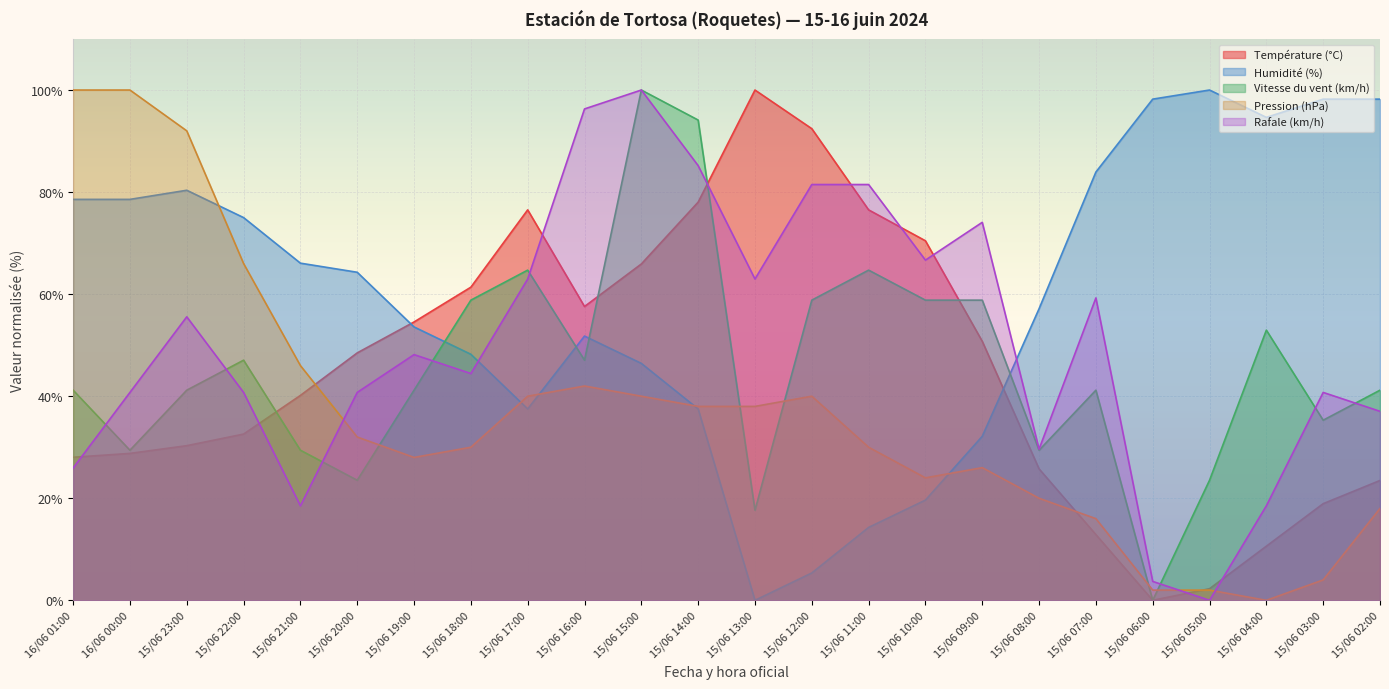

Reading right to left, transcribe all the data shown in this chart.

Température (°C): 23.5	18.9	10.6	2.3	0.0	12.9	25.8	50.8	70.5	76.5	92.4	100.0	78.0	65.9	57.6	76.5	61.4	54.5	48.5	40.2	32.6	30.3	28.8	28.0
Humidité (%): 98.2	98.2	94.6	100.0	98.2	83.9	57.1	32.1	19.6	14.3	5.4	0.0	37.5	46.4	51.8	37.5	48.2	53.6	64.3	66.1	75.0	80.4	78.6	78.6
Vitesse du vent (km/h): 41.2	35.3	52.9	23.5	0.0	41.2	29.4	58.8	58.8	64.7	58.8	17.6	94.1	100.0	47.1	64.7	58.8	41.2	23.5	29.4	47.1	41.2	29.4	41.2
Pression (hPa): 18.0	4.0	0.0	2.0	2.0	16.0	20.0	26.0	24.0	30.0	40.0	38.0	38.0	40.0	42.0	40.0	30.0	28.0	32.0	46.0	66.0	92.0	100.0	100.0
Rafale (km/h): 37.0	40.7	18.5	0.0	3.7	59.3	29.6	74.1	66.7	81.5	81.5	63.0	85.2	100.0	96.3	63.0	44.4	48.1	40.7	18.5	40.7	55.6	40.7	25.9